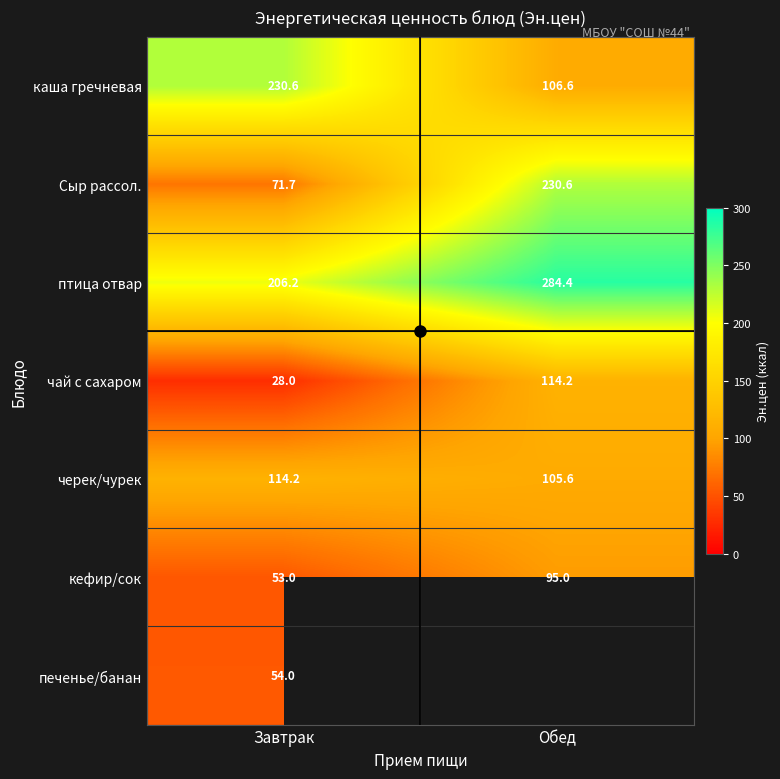

What is the total value across all series at Завтрак?

757.7